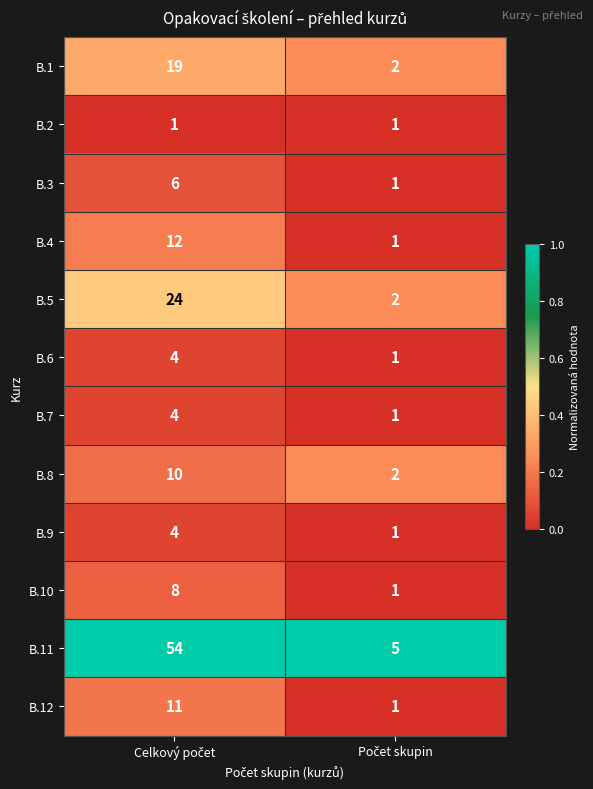

Which series has the largest range (max minus min)?

B.11